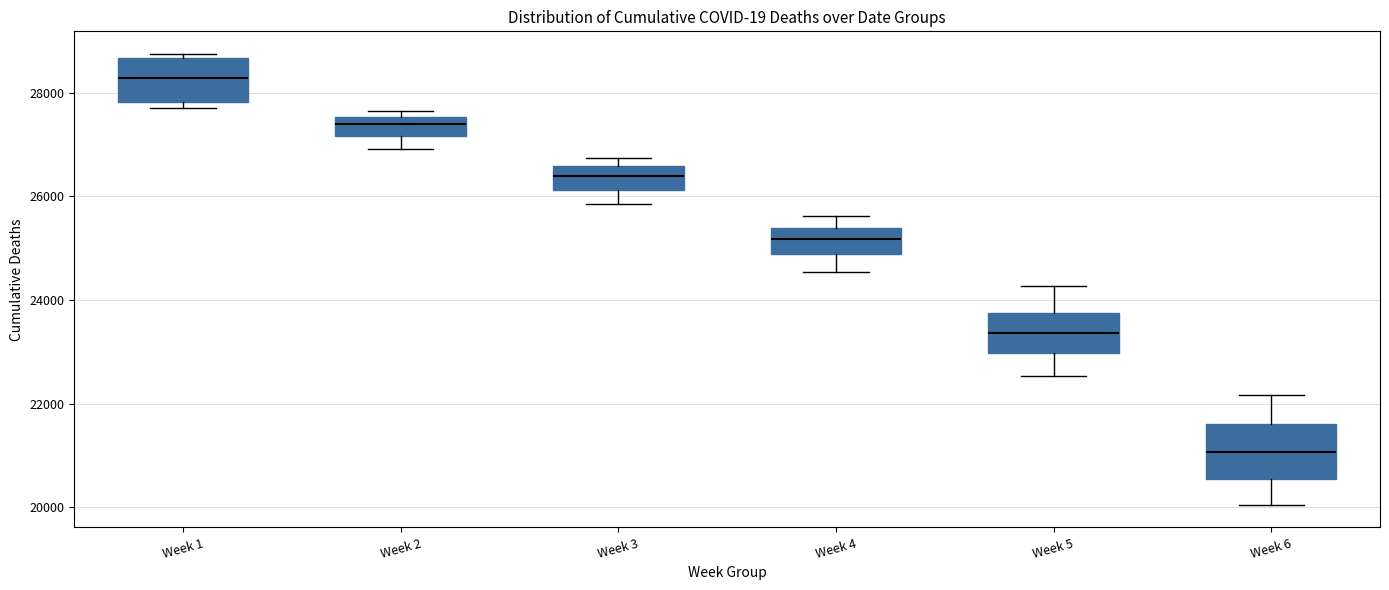

Reading left to right, read every box against the y-axis: the position of its median line, the range the box covers, and the ends of its whiskers. The values are not printed on the chart, so give them approximately, as read against the axis.

Week 1: median 28200, box 27800 to 28600, whiskers 27800 (just below the box's lower edge) to 28800
Week 2: median 27400, box 27200 to 27600, whiskers 27000 to 27600 (just above the box's upper edge)
Week 3: median 26400, box 26200 to 26600, whiskers 25800 to 26800
Week 4: median 25200, box 24800 to 25400, whiskers 24600 to 25600
Week 5: median 23400, box 23000 to 23800, whiskers 22600 to 24200
Week 6: median 21000, box 20600 to 21600, whiskers 20000 to 22200